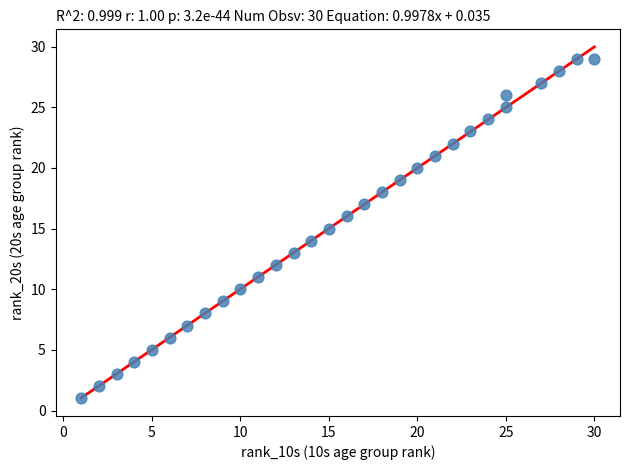

What is the range of Y values (max minus min)?

28